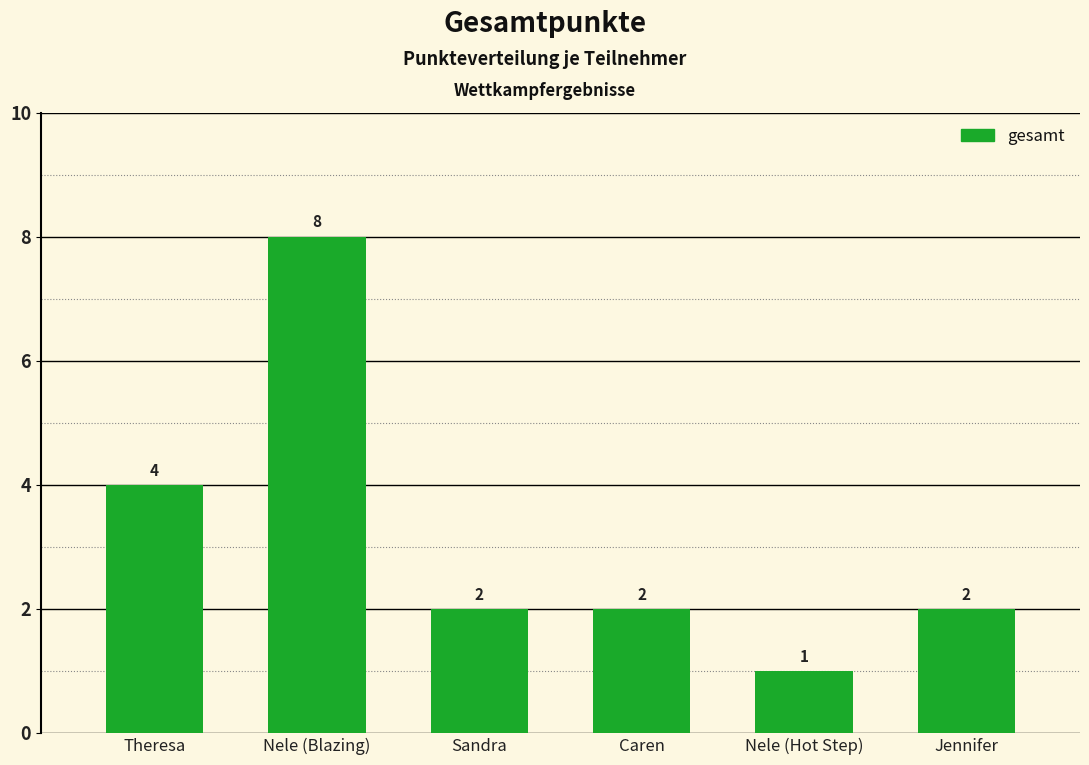

Where is the data nearest to the value 4?

Theresa